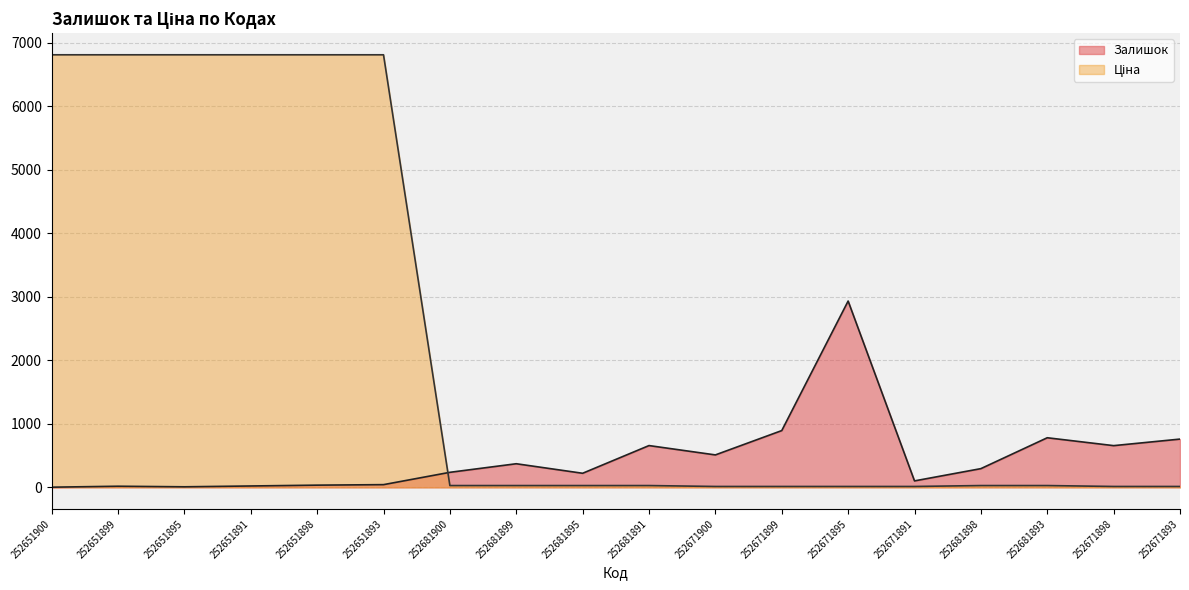

The Залишок series shows 760.0 at 252671893. True or false?

True